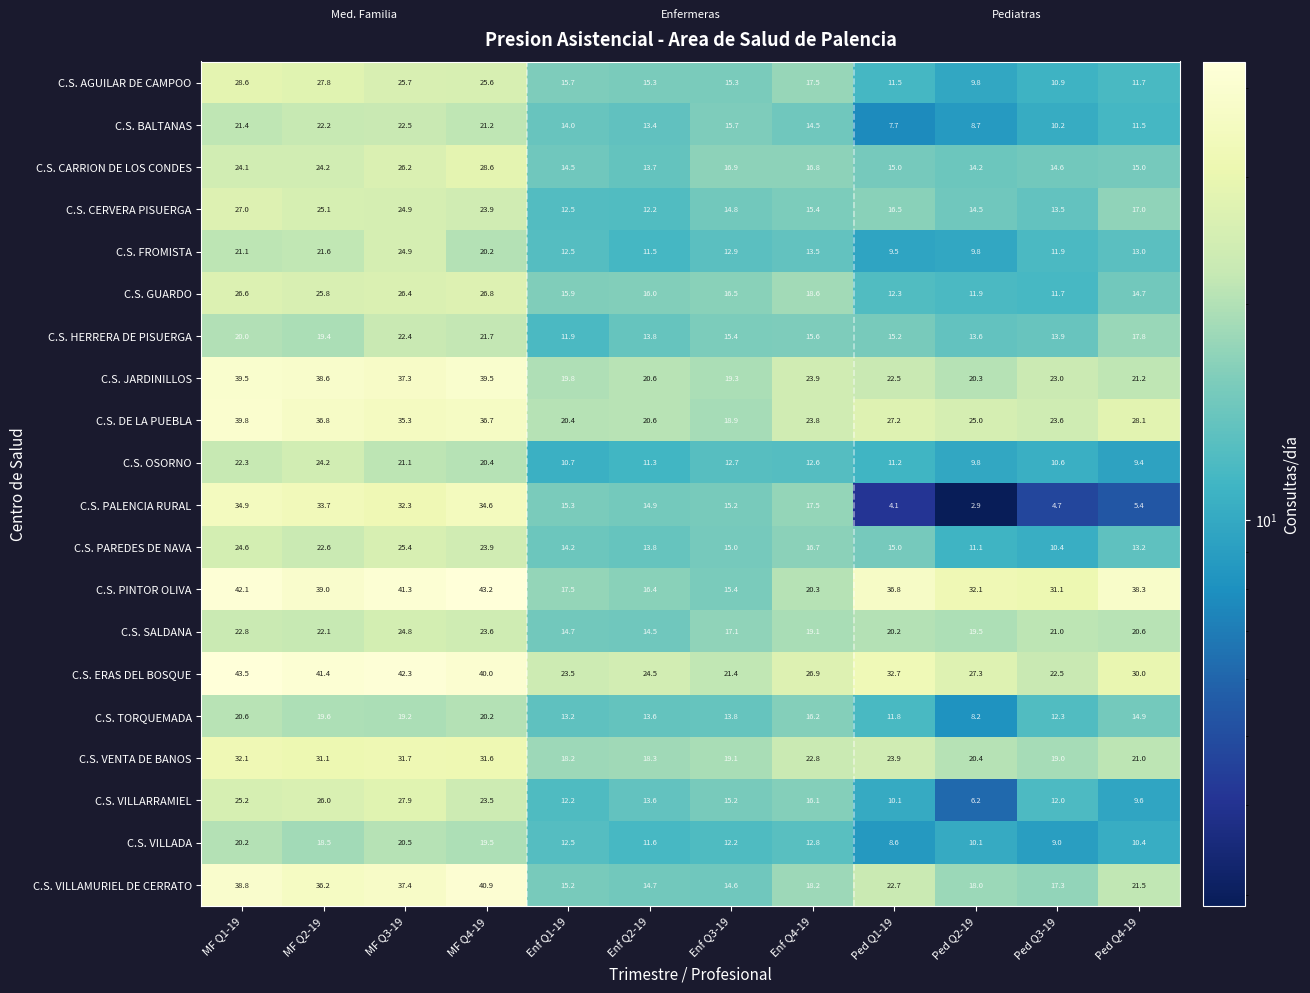

What is the difference between the highest and lowest values at Ped Q4-19?

32.9